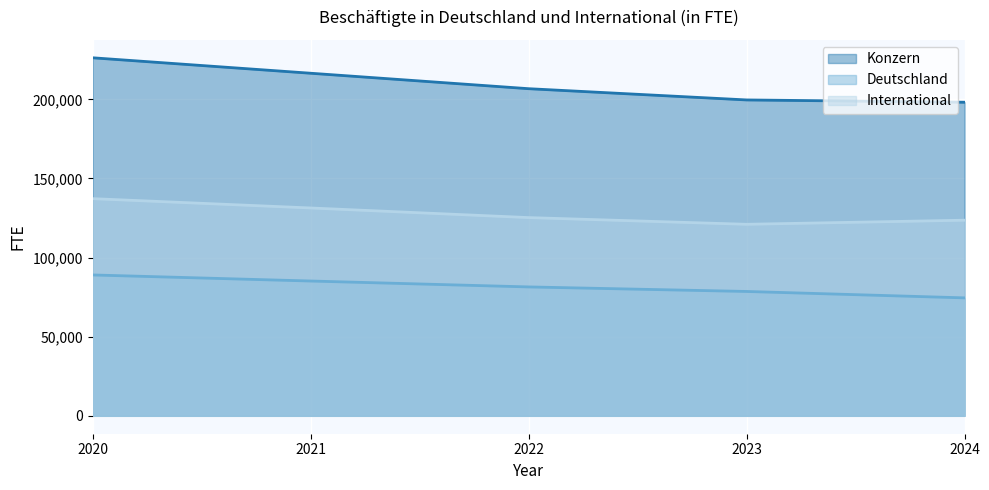

Which category has the highest value across all series?

2020